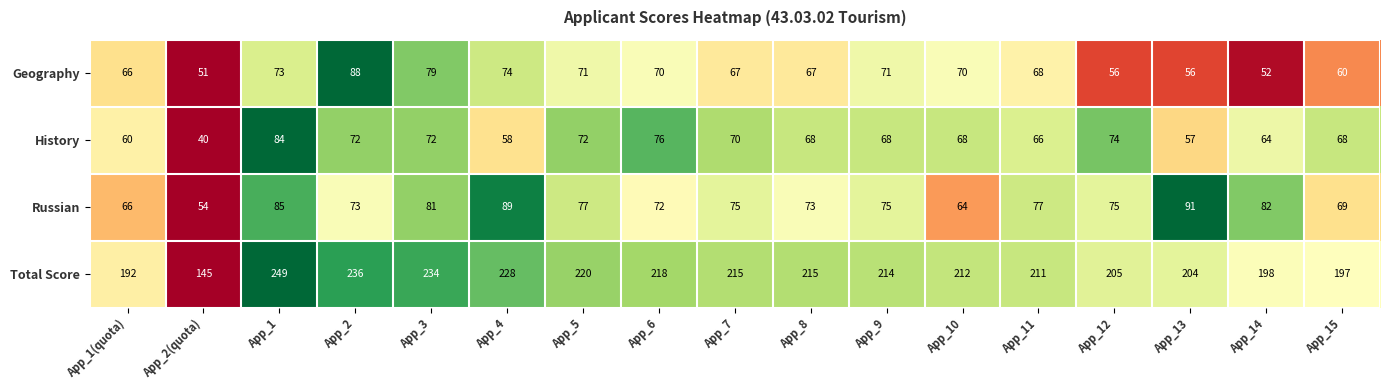

Which series has the largest total across all categories?

Total Score